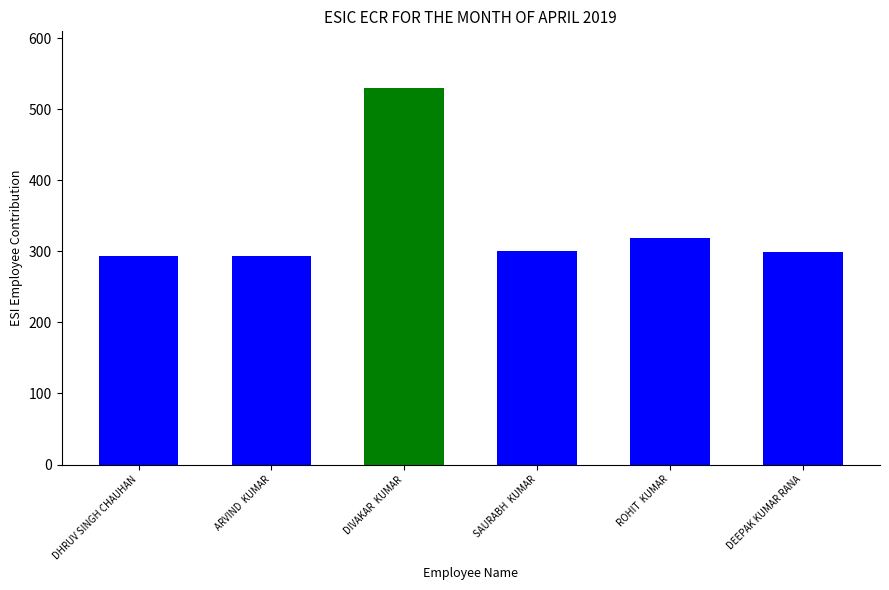

What is the maximum value shown in the chart?

530